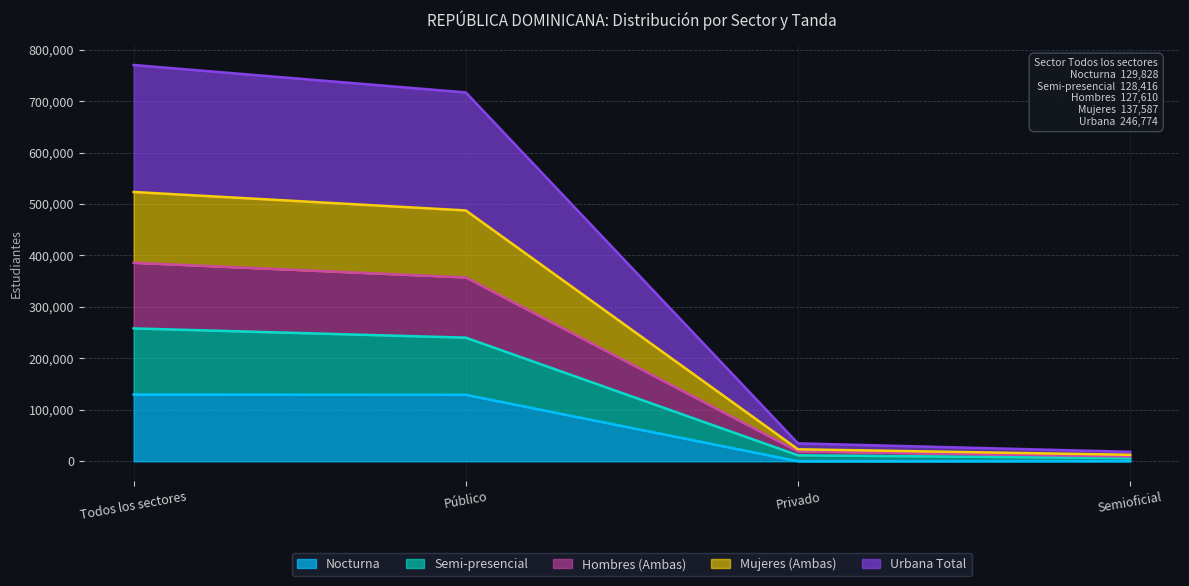

What is the total value across all series at Público?

716916